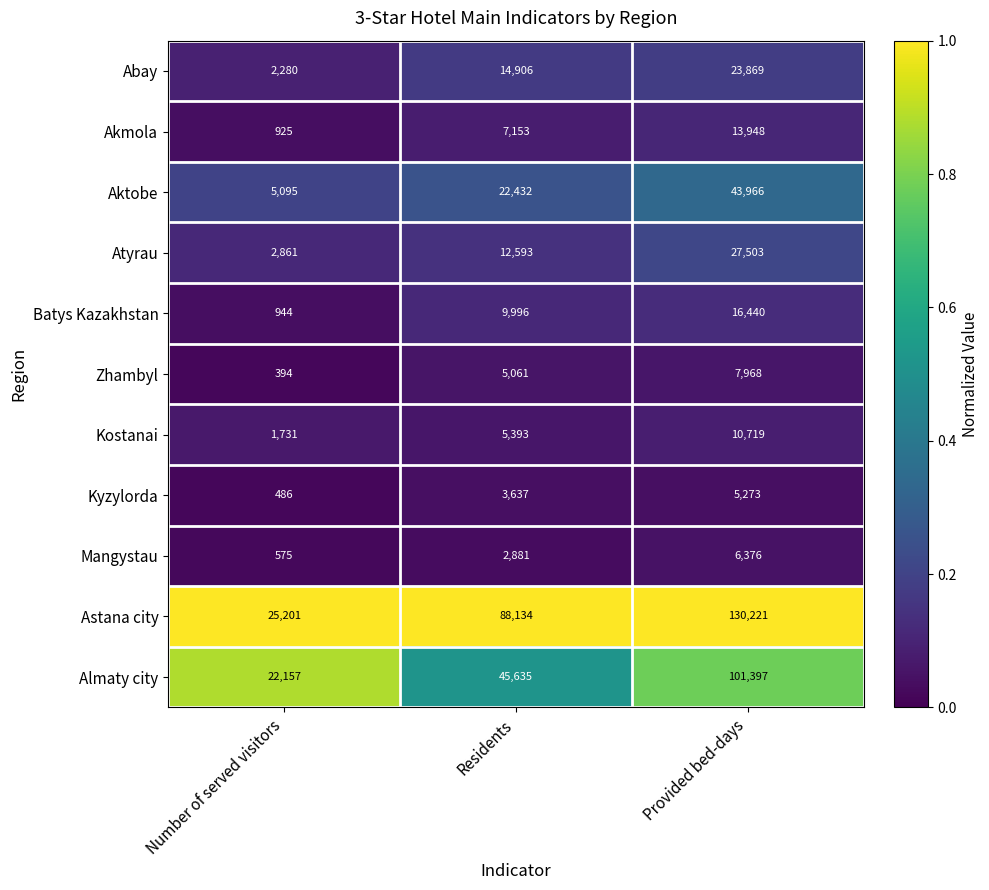

Which series changed the most between Residents and Provided bed-days?

Almaty city